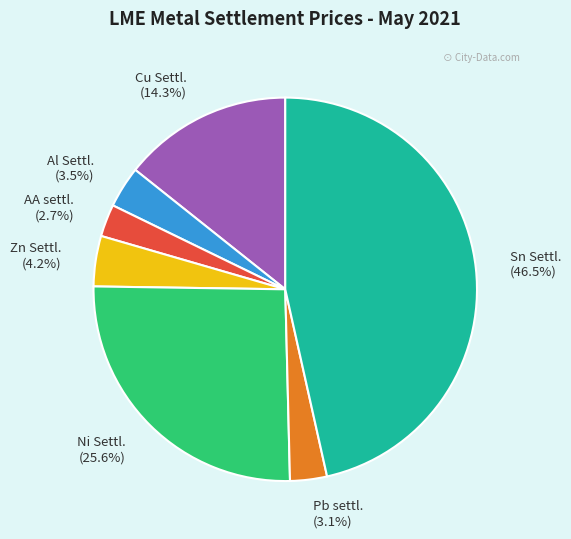

How many segments does this pie chart have?

7